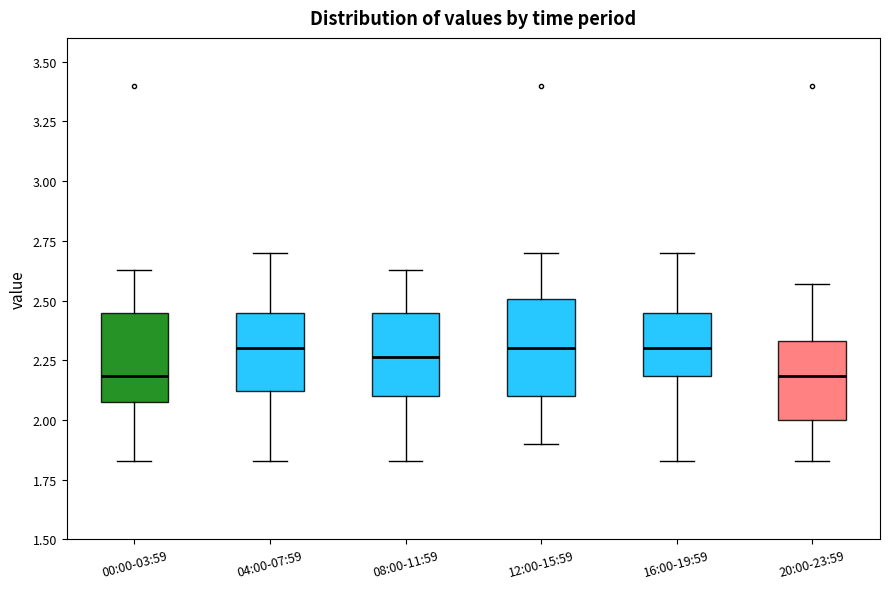

Where is the upper edge of the box for 16:00-19:59 on the y-axis? The values are not printed on the chart, so give them approximately, as read against the axis.

2.45